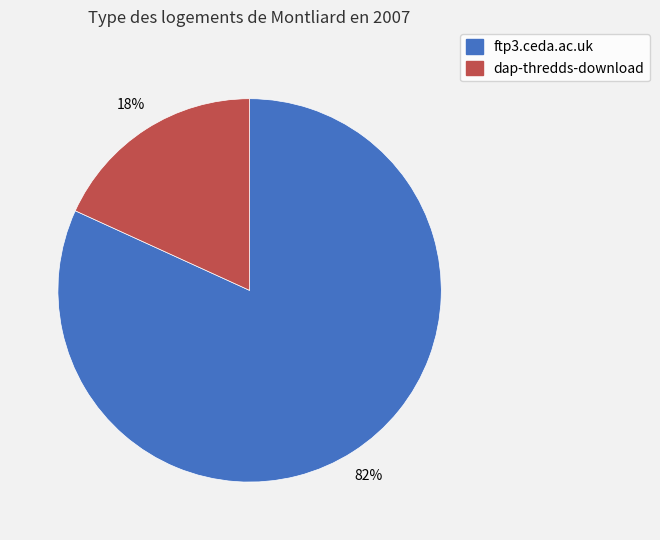

What is the majority slice?

ftp3.ceda.ac.uk